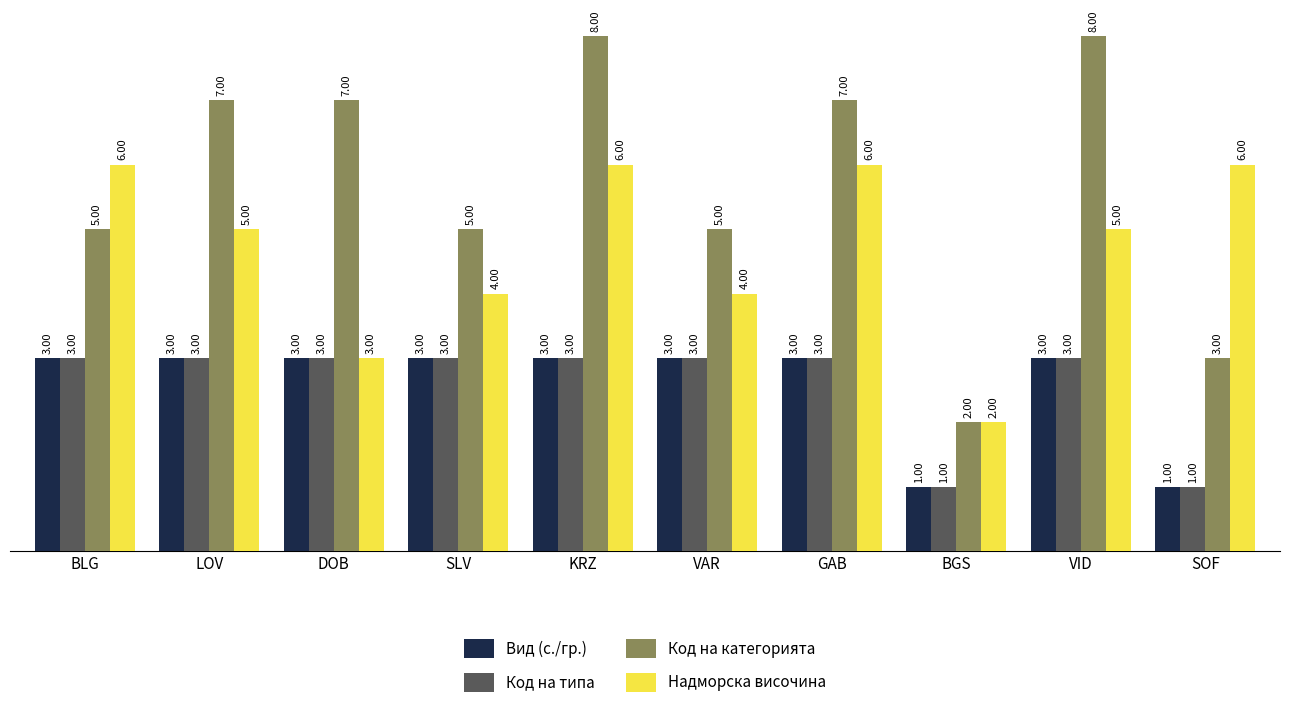

Where does the Надморска височина series first go above 5?

BLG